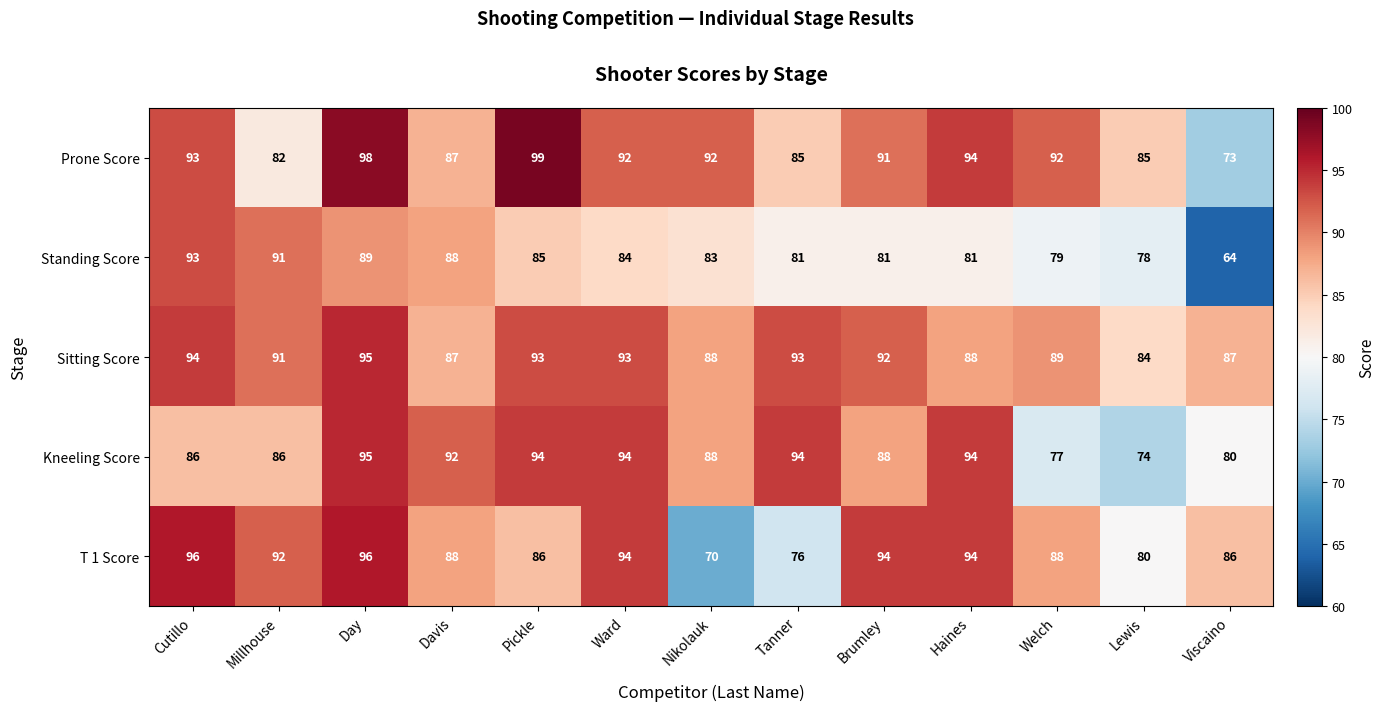

Is it true that Standing Score equals 58 at Millhouse?

False